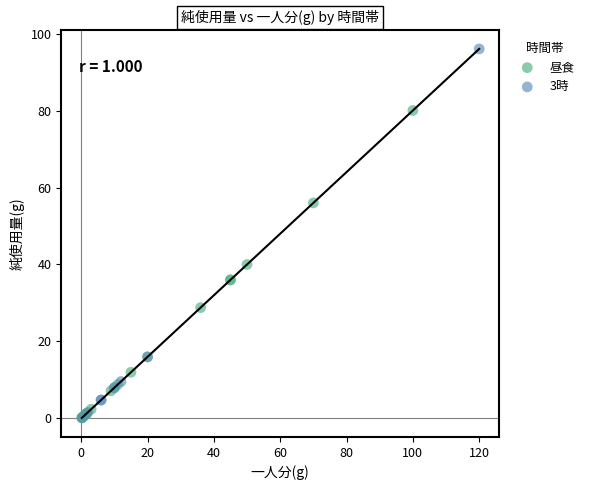

Which series contains the highest Y value?

3時